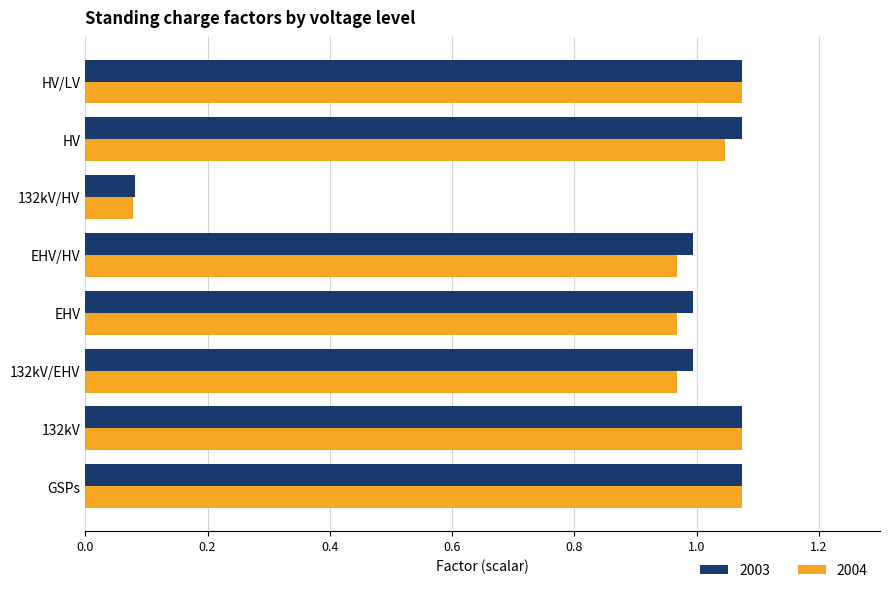

At how many categories does at least one series exceed 0?

8